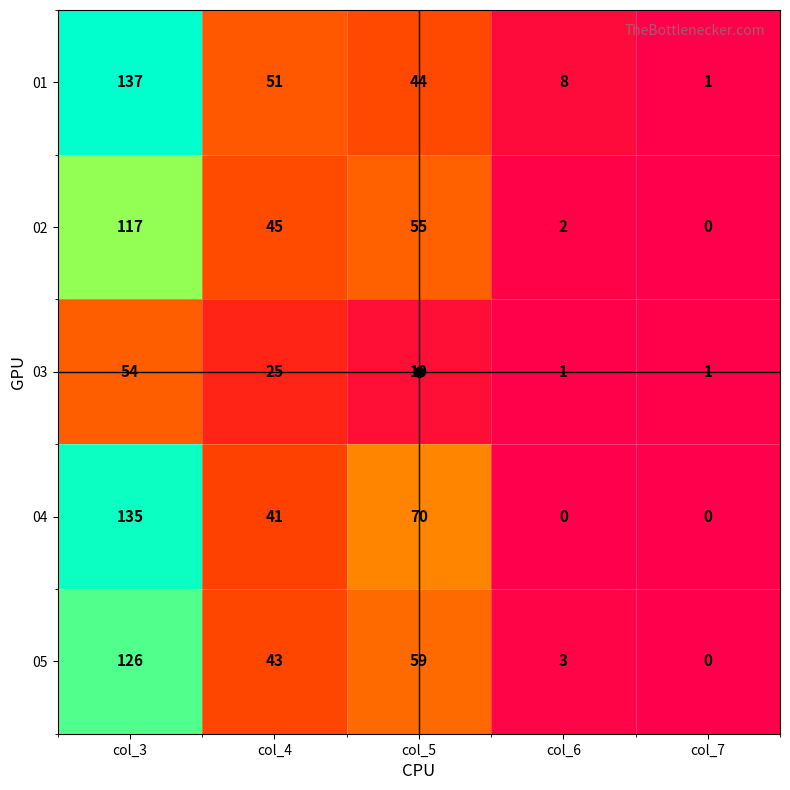

At col_6, list the series in order from largest to smallest.

01, 05, 02, 03, 04